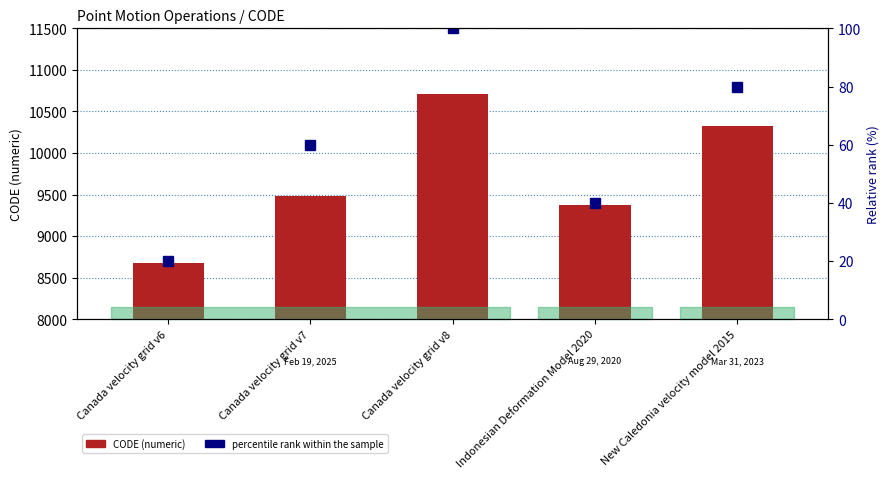

How many data points does each series have?

5